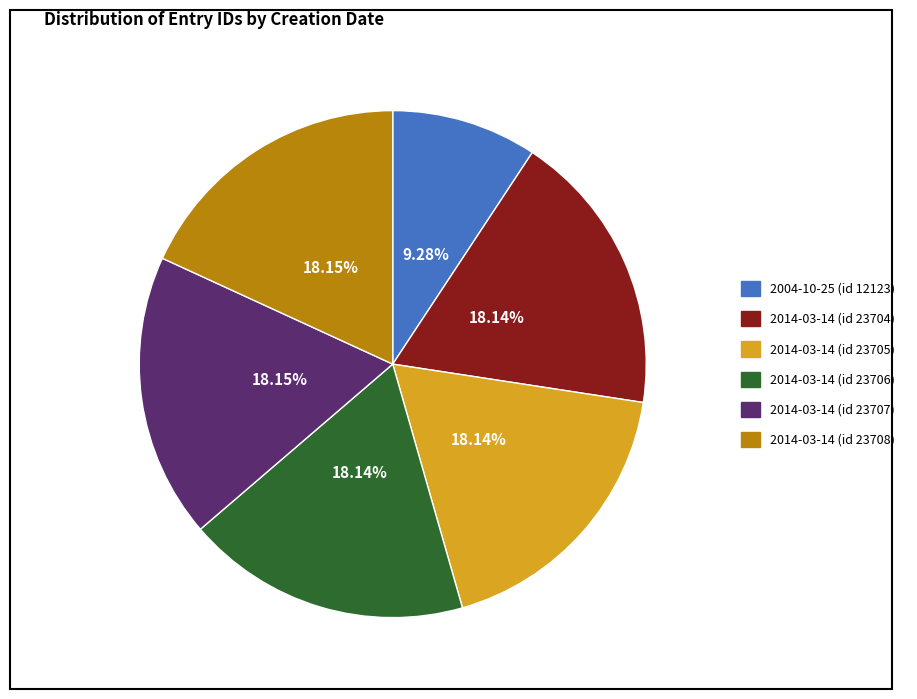

Is the sum of 2014-03-14 (id 23707) and 2014-03-14 (id 23706) greater than half?

No